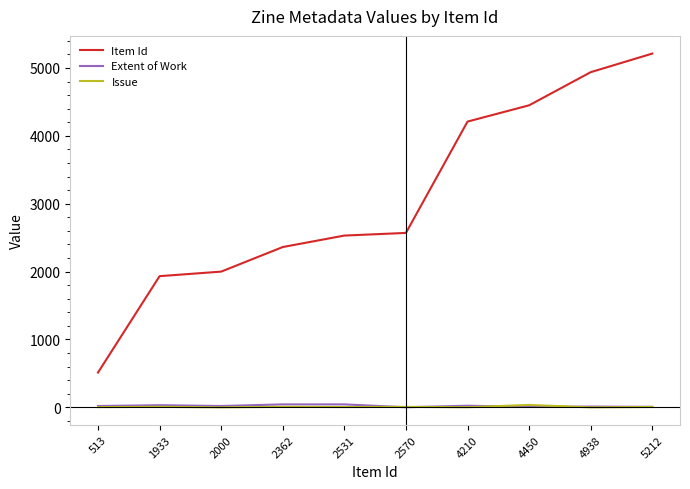

What is the sum of the Extent of Work values at 1933 and 513?

52.0